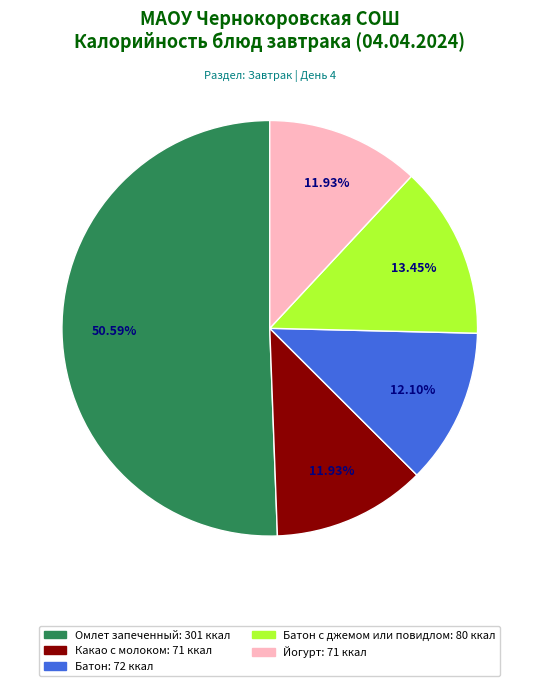

Is there a majority slice in this chart?

Yes